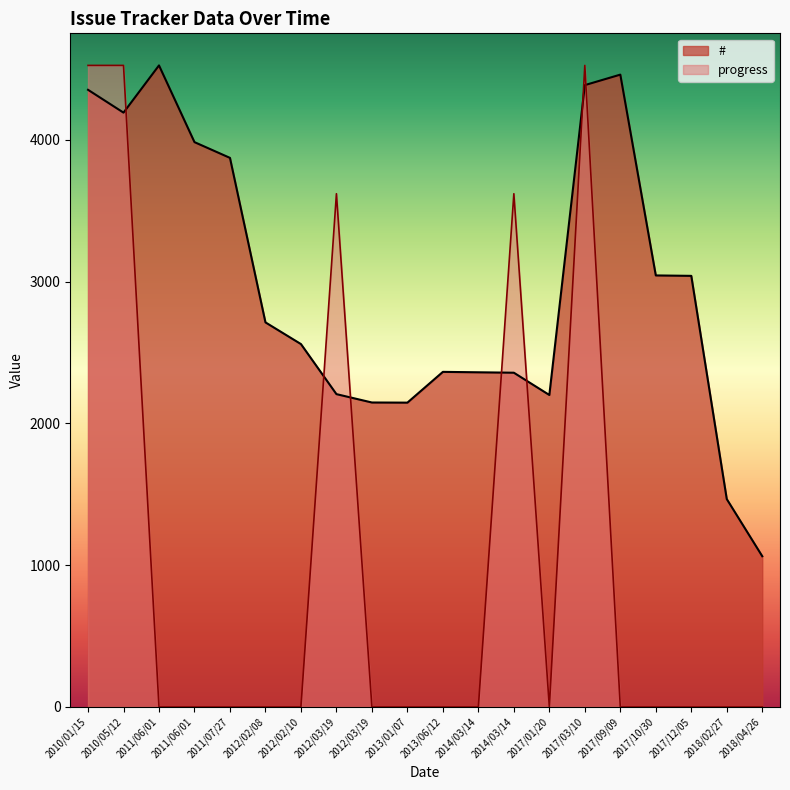

What is the difference between the maximum and minimum values in the progress series?

4524.0